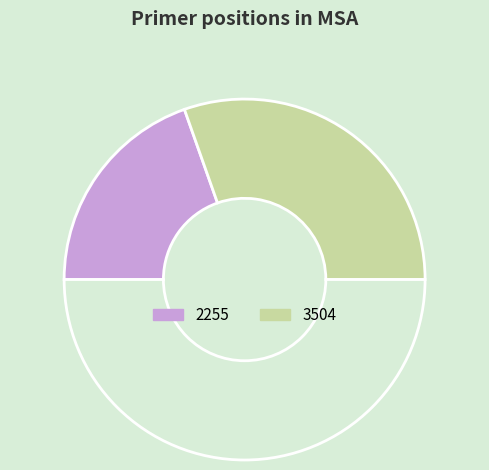

Rank the categories by value from lowest to highest.

2255, 3504